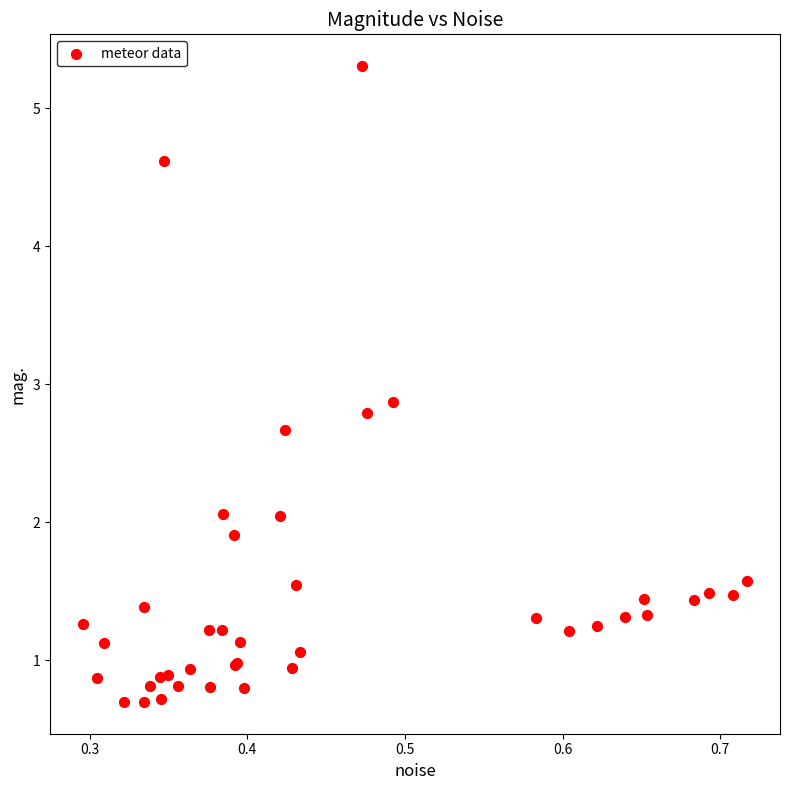

What Y value in the scatter plot is closest to 3?

2.9